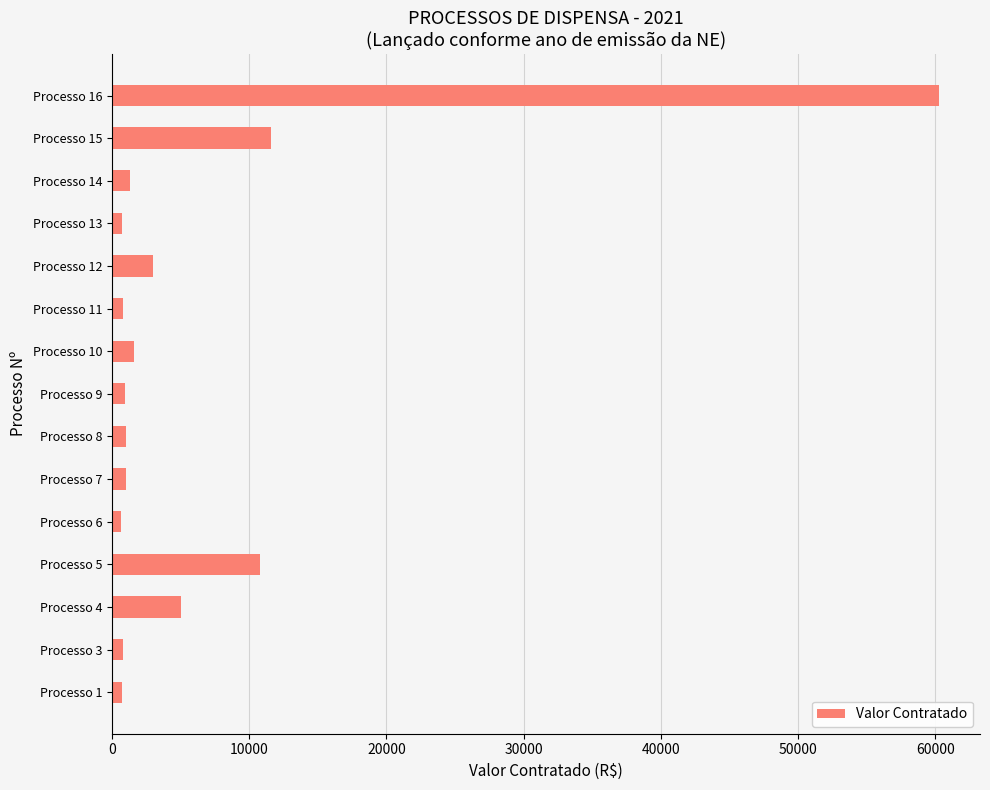

The value at Processo 15 is 11610.0. True or false?

True